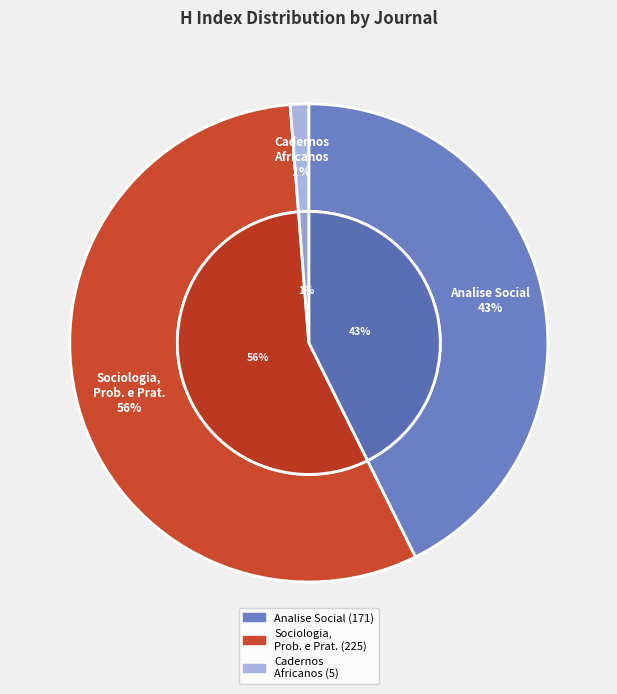

Is it true that Sociologia Problemas e Praticas is 56% of the pie?

True